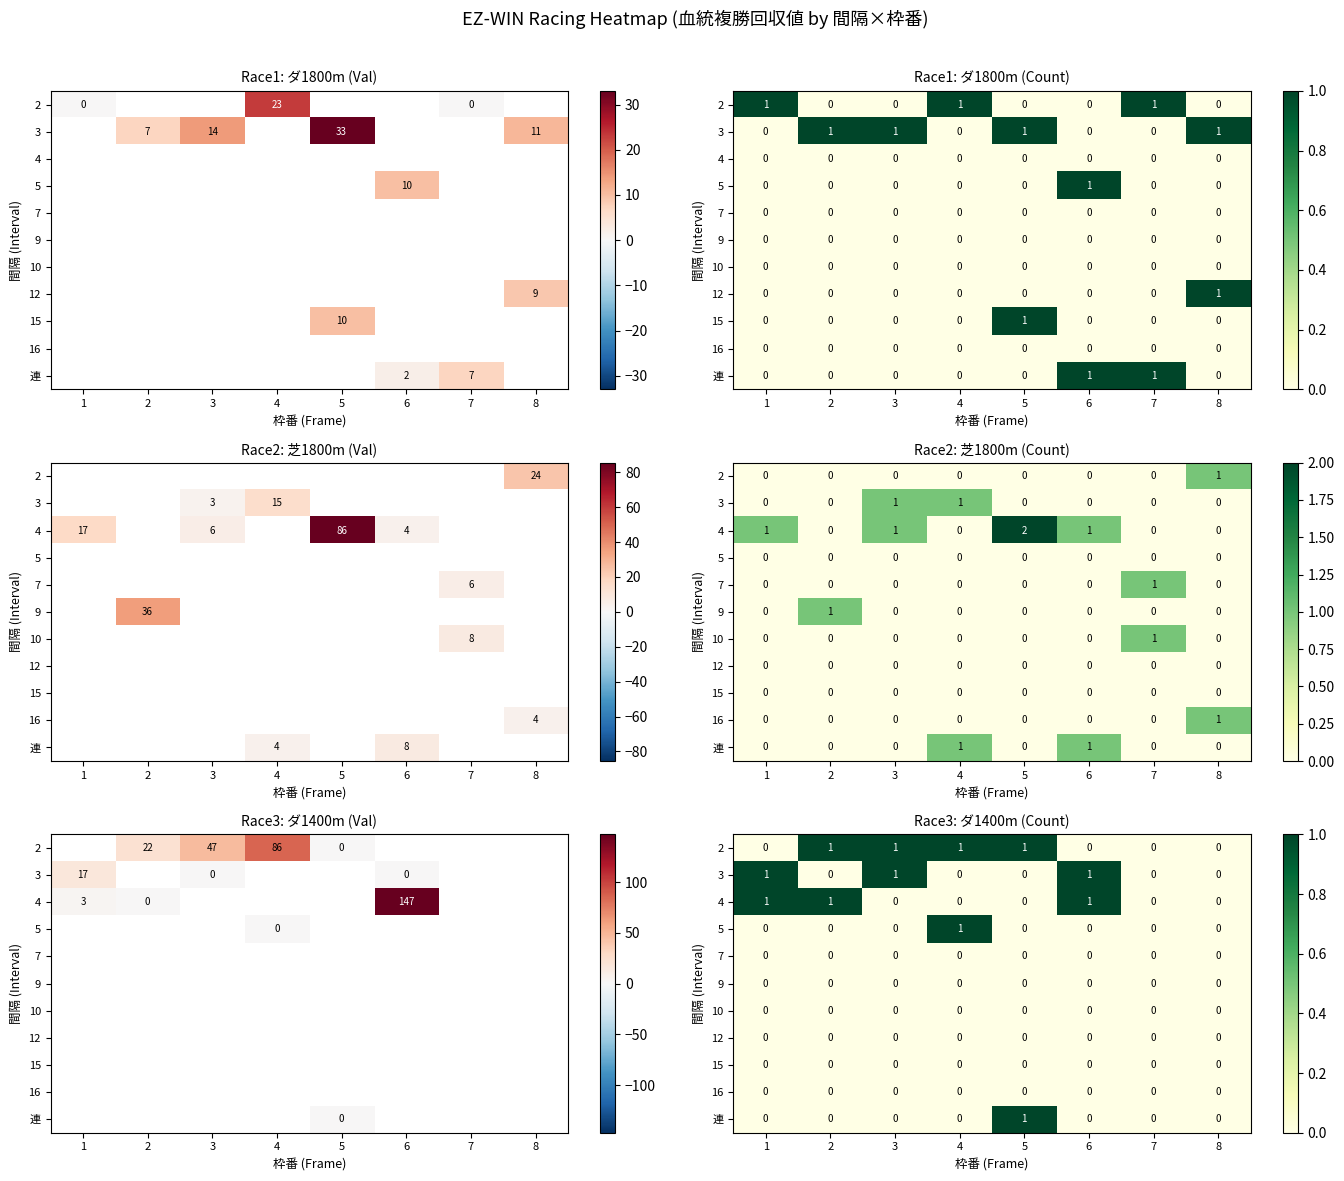

At which category is the sum across all series the highest?

1